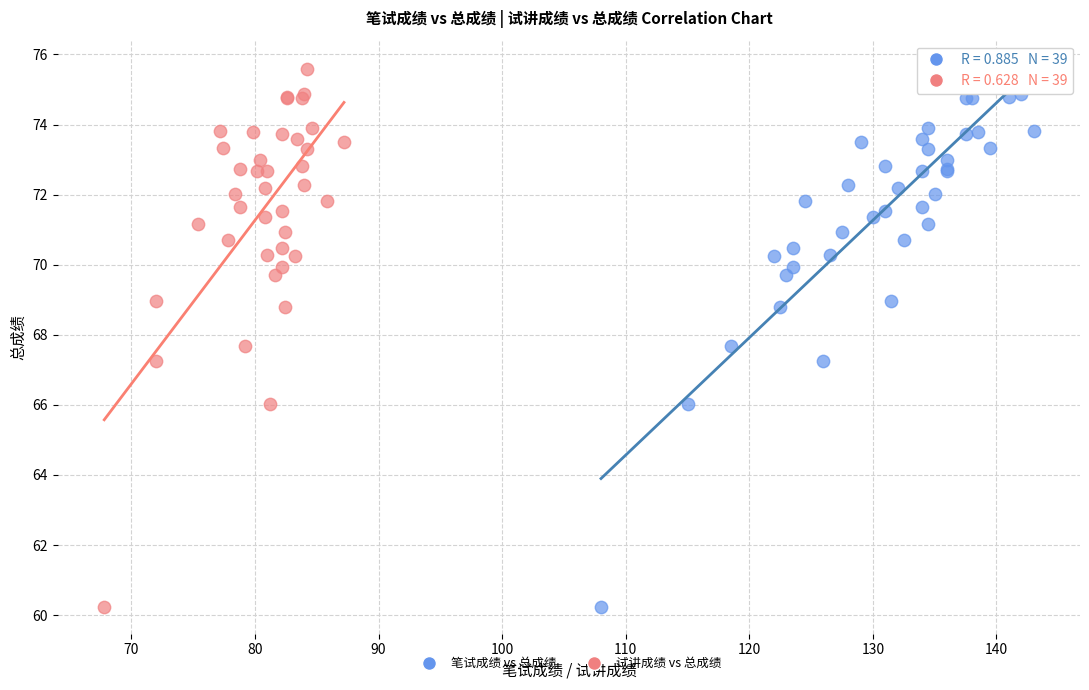

What are all the series names shown in the legend?

笔试成绩 vs 总成绩, 试讲成绩 vs 总成绩